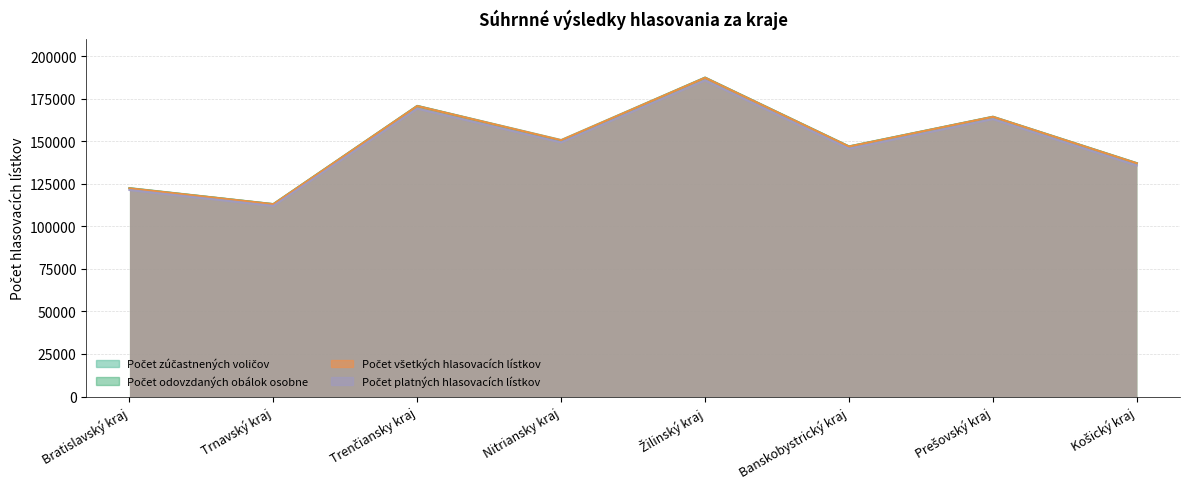

Which has a higher value, Trenčiansky kraj or Nitriansky kraj?

Trenčiansky kraj